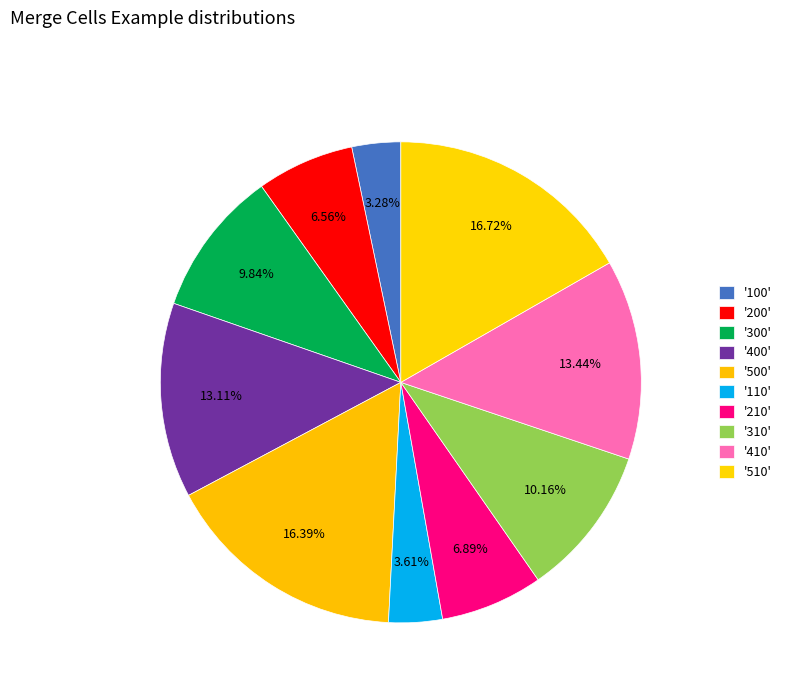

How many slices are in this pie chart?

10